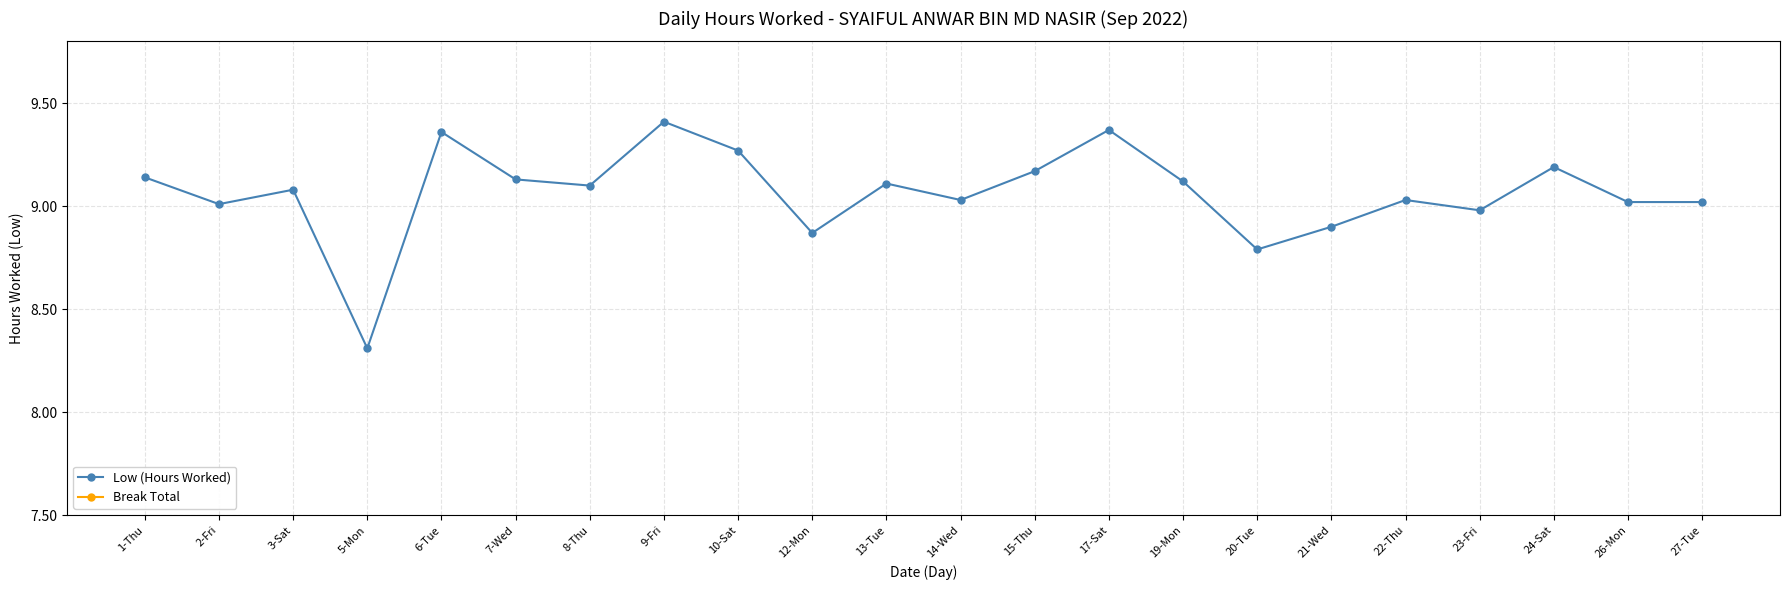

Reading left to right, extract all data points from this chart.

Low (Hours Worked): 9.1	9.0	9.1	8.3	9.4	9.1	9.1	9.4	9.3	8.9	9.1	9.0	9.2	9.4	9.1	8.8	8.9	9.0	9.0	9.2	9.0	9.0
Break Total: 0.0	0.0	0.0	0.0	0.0	0.0	0.0	0.0	0.0	0.0	0.0	0.0	0.0	0.0	0.0	0.0	0.0	0.0	0.0	0.0	0.0	0.0